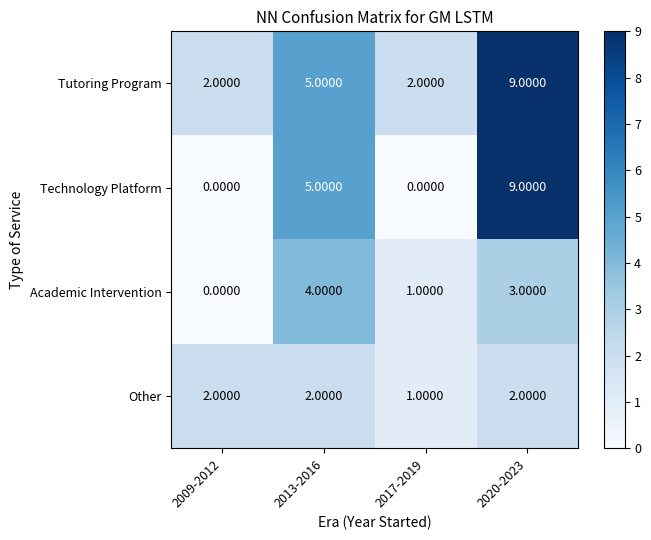

What is the difference between the maximum and minimum values in the Technology Platform series?

9